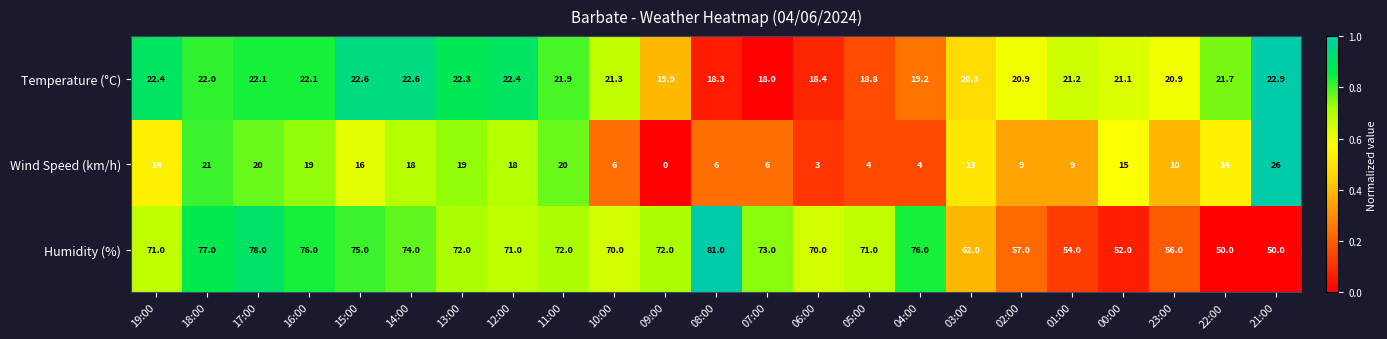

The value of Humidity (%) at 10:00 is 70.0. True or false?

True